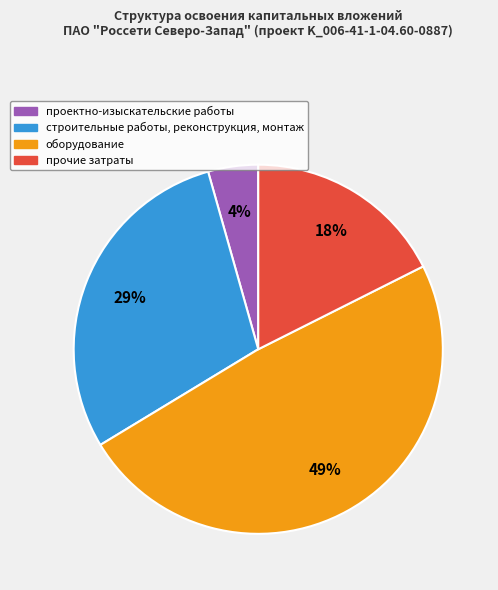

Is прочие затраты the majority of the pie?

No